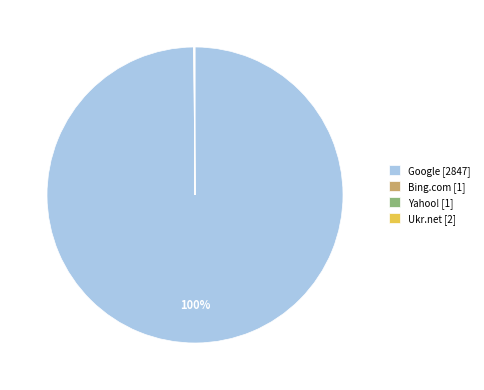

What is the majority slice?

Google [2847]